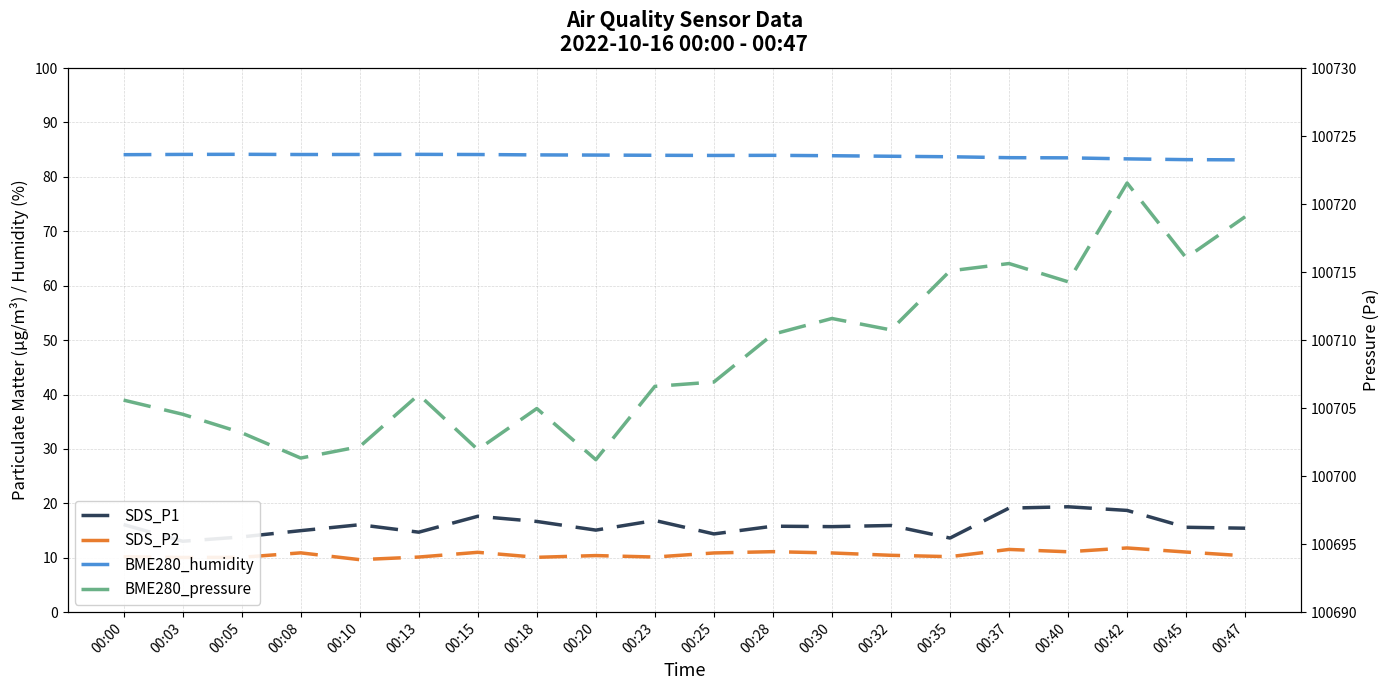

At which label does SDS_P1 reach its peak?

00:40